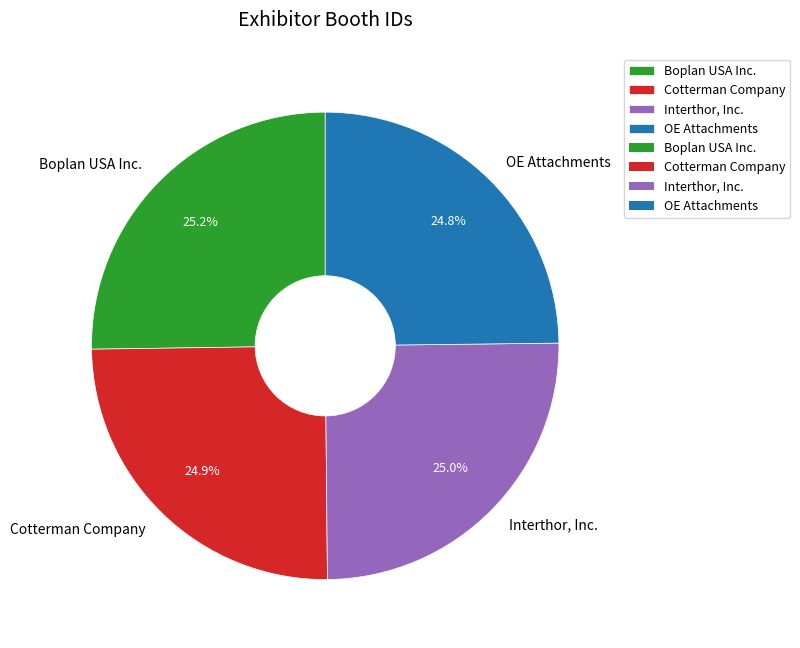

Does Boplan USA Inc. account for over 50% of the chart?

No